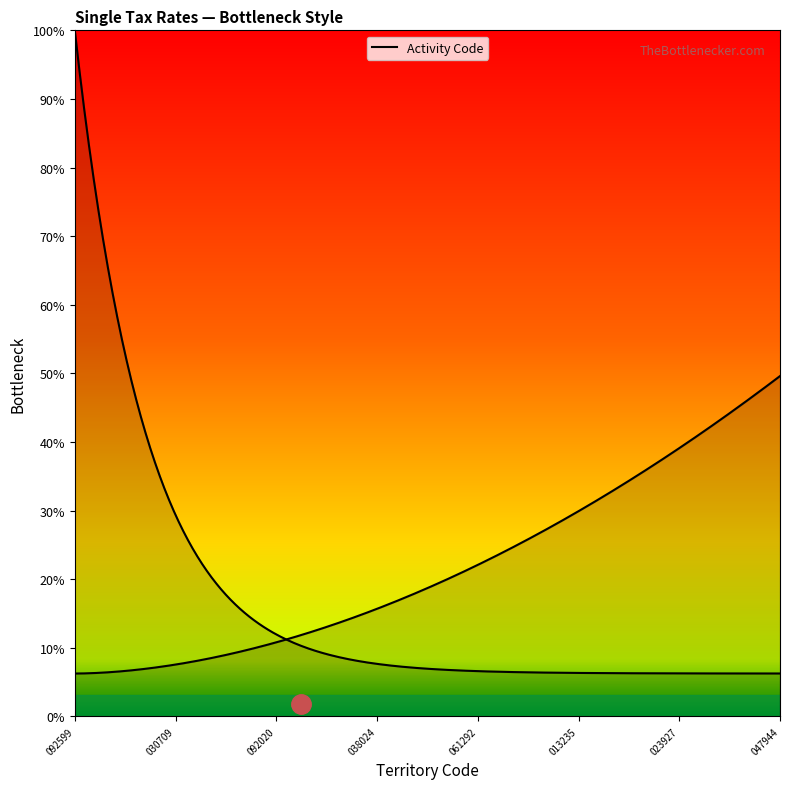

The value at UA61020090130023927 is 7. True or false?

False